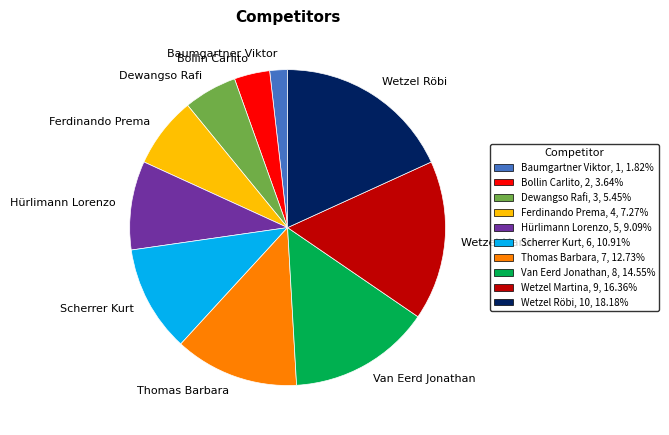

Is it true that Van Eerd Jonathan is 15% of the pie?

True